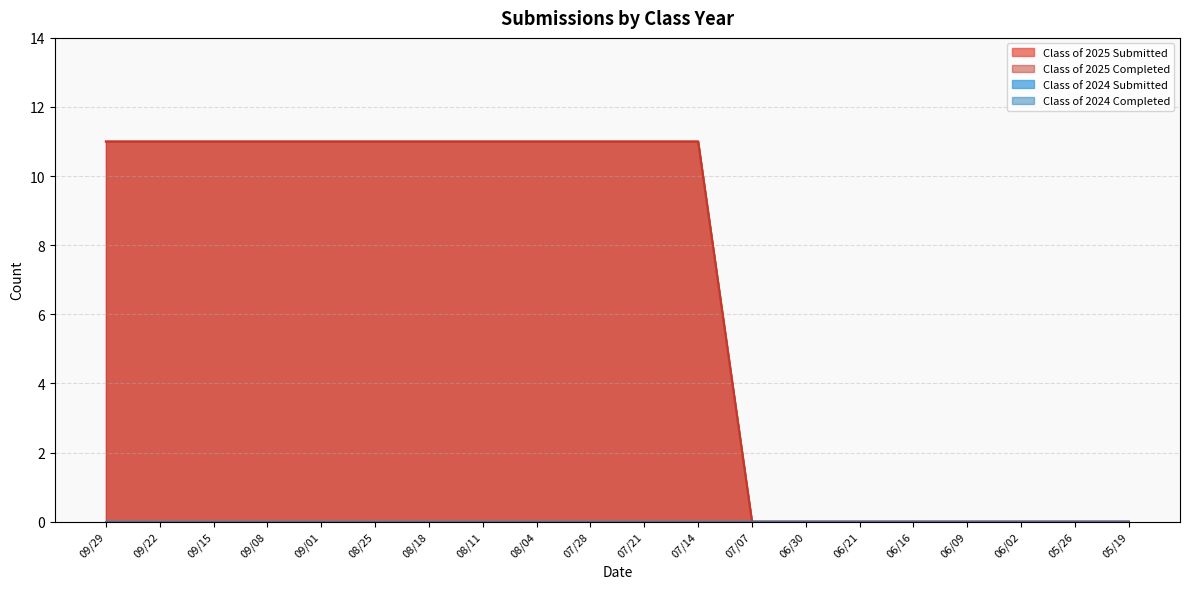

At how many categories does at least one series exceed 4?

12